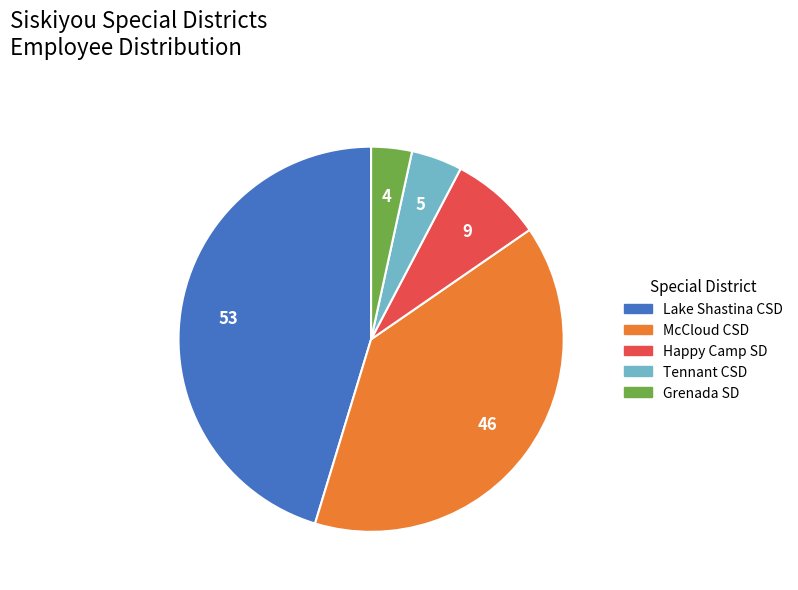

Does any single category account for the majority?

No